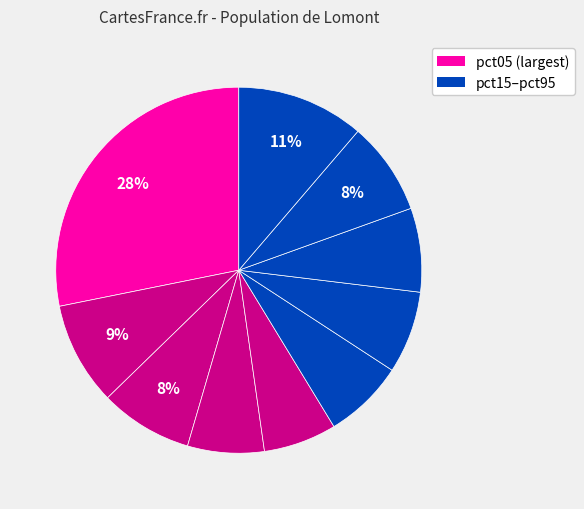

How many slices are in this pie chart?

10